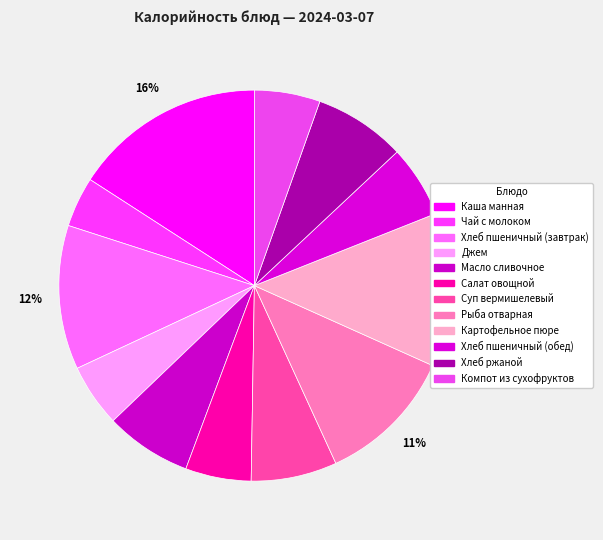

Which category has the smallest portion of the pie?

Чай с молоком